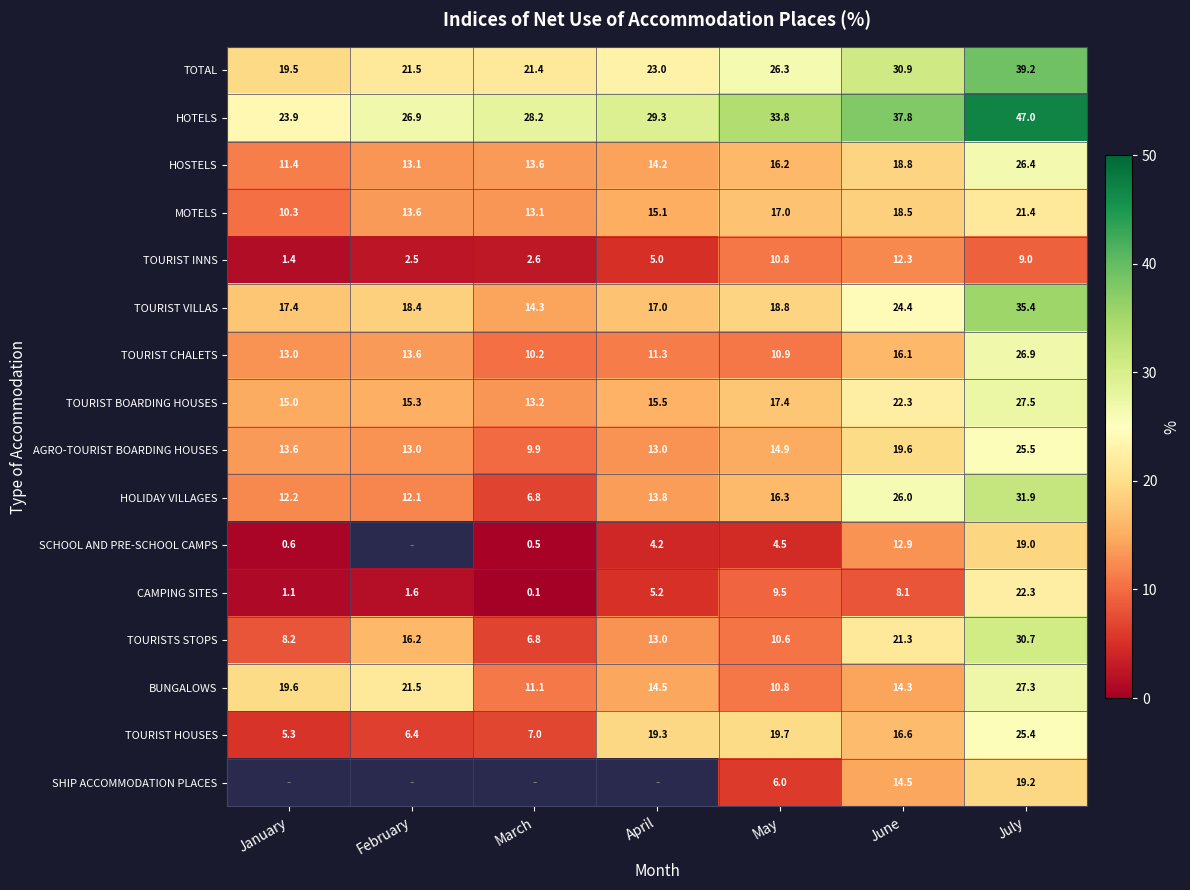

Is it true that TOURIST CHALETS equals 16.4 at March?

False